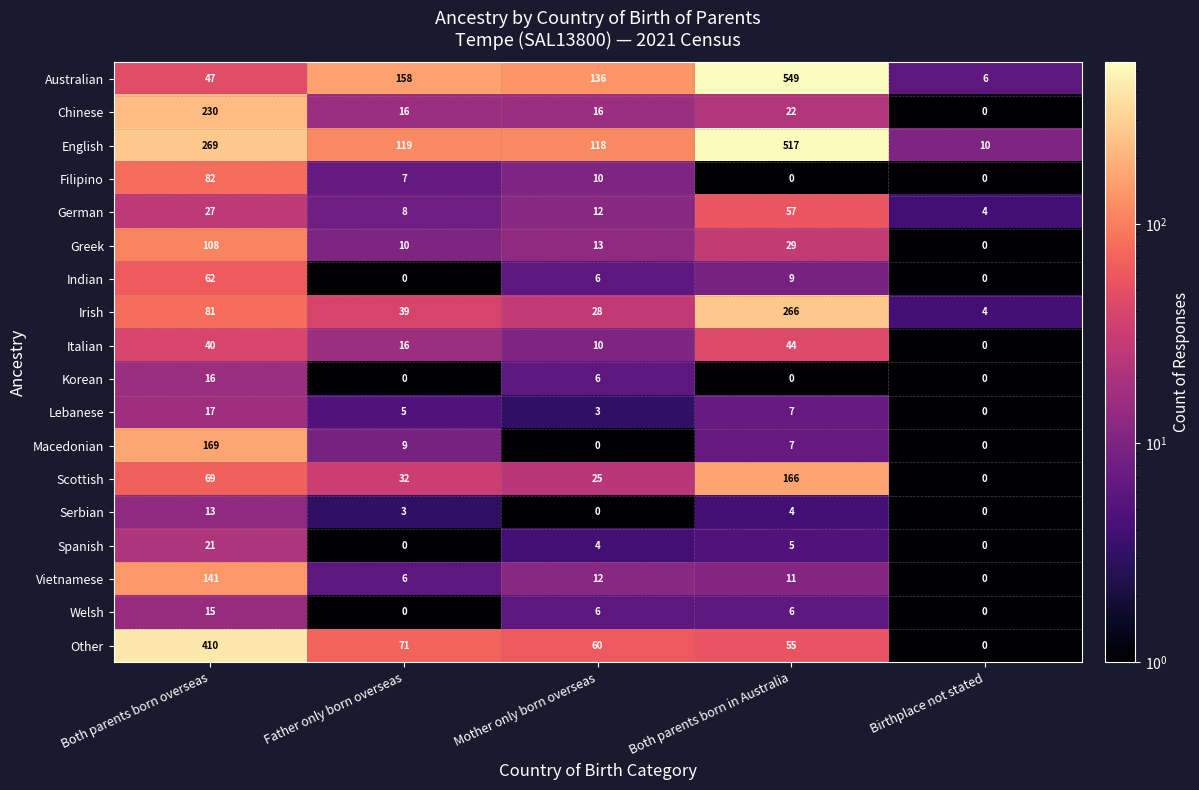

The Welsh series shows 6 at Both parents born in Australia. True or false?

True